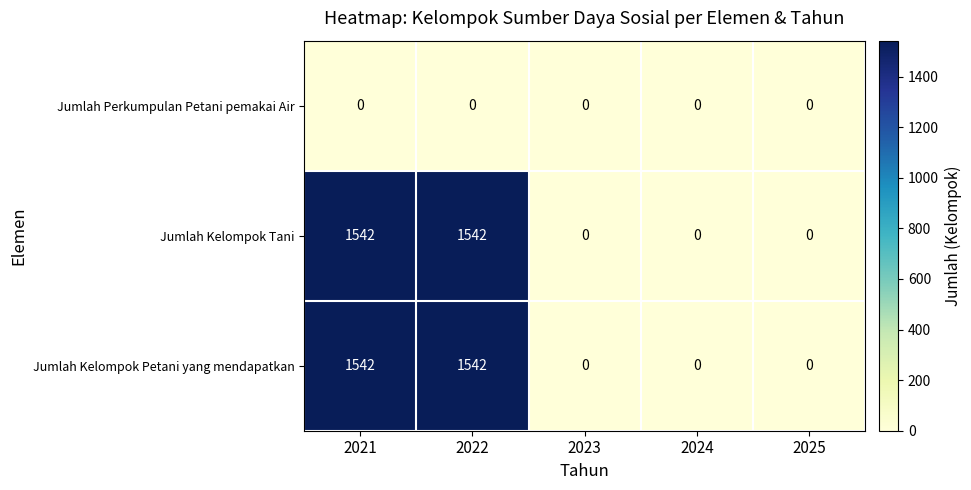

How many series are shown in this chart?

3